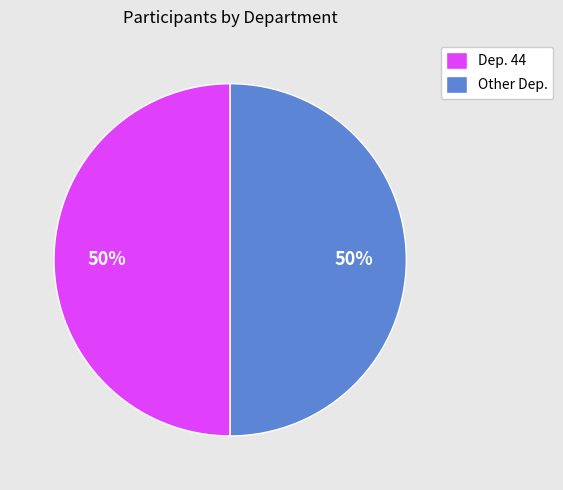

To the nearest percent, what is the combined percentage of Dep. 44 and Other Dep.?

100%